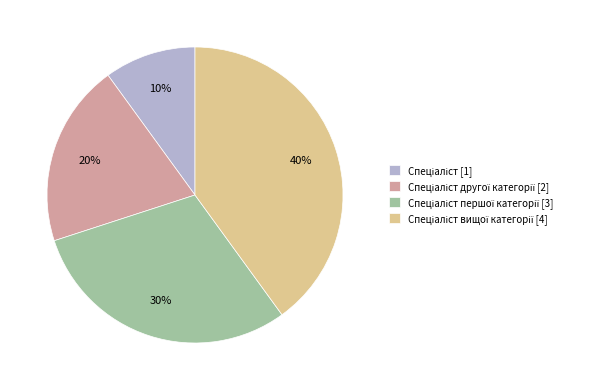

To the nearest percent, what is the average slice percentage?

25%